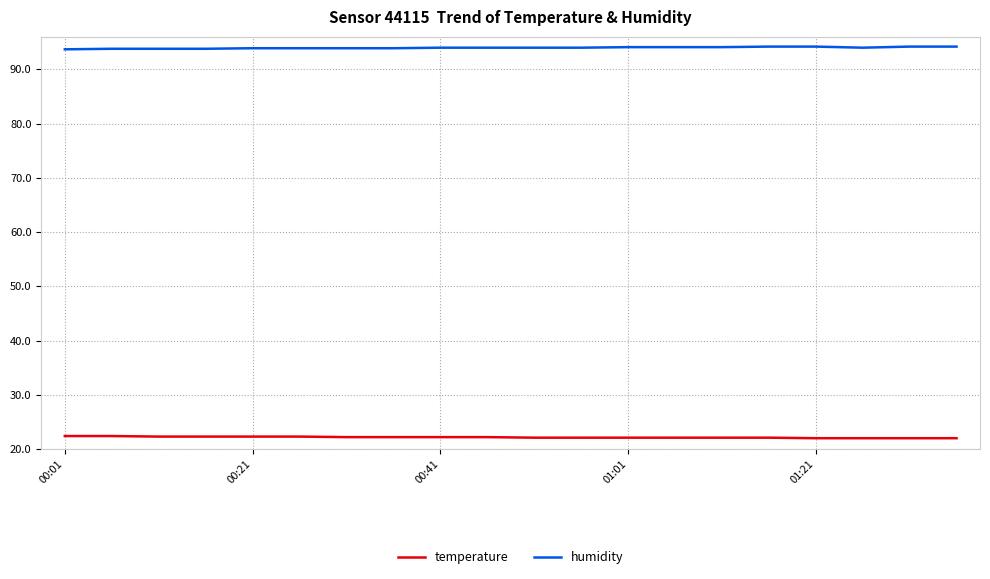

List the series in order of their peak value, highest first.

humidity, temperature